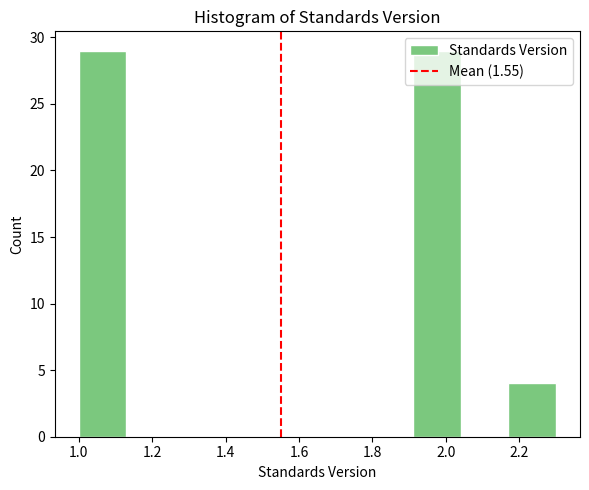

Reading left to right, transcribe this chart: for each bar, give the range it covers on the x-axis and its height. Neither the bar edges nor the heights are printed on the chart, so give them approximately, as read against the axes.

1.00 to 1.13: 29
1.13 to 1.26: 0
1.26 to 1.39: 0
1.39 to 1.52: 0
1.52 to 1.65: 0
1.65 to 1.78: 0
1.78 to 1.91: 0
1.91 to 2.04: 29
2.04 to 2.17: 0
2.17 to 2.30: 4